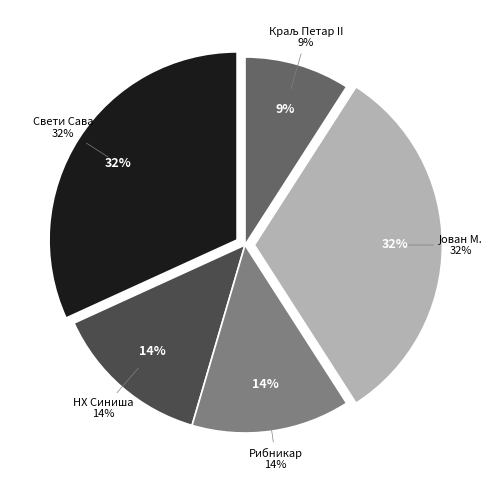

What is the ratio of the value at Краљ Петар II to the value at Јован Миодраговић?

0.3